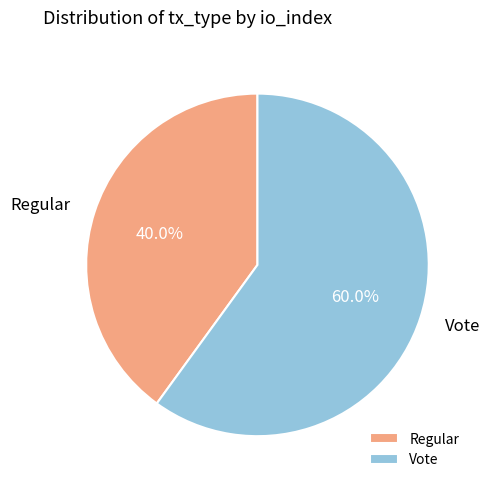

Which slice is the largest?

Vote